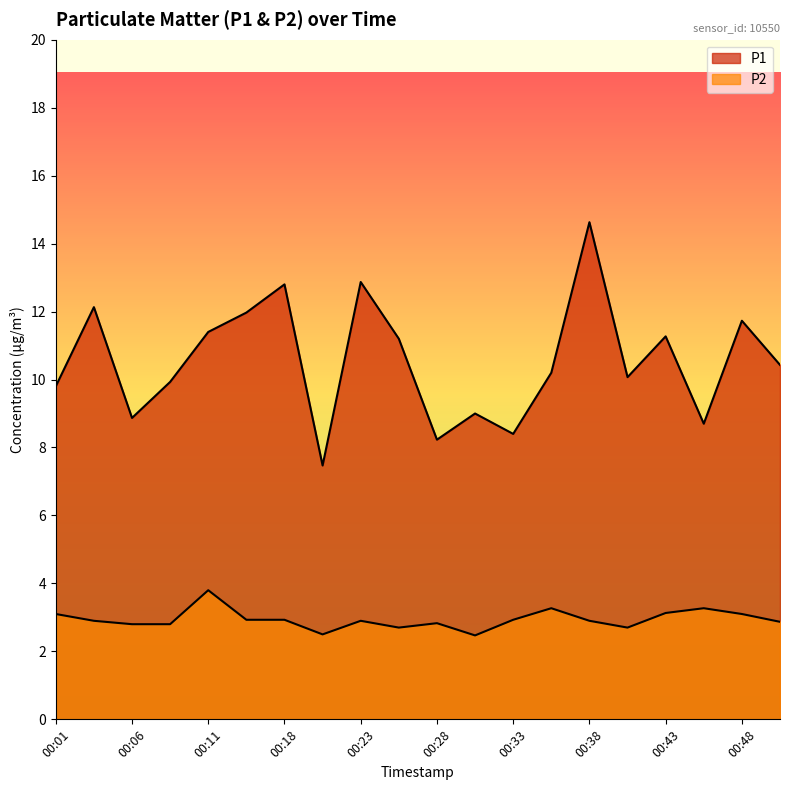

At how many categories does at least one series exceed 6?

20